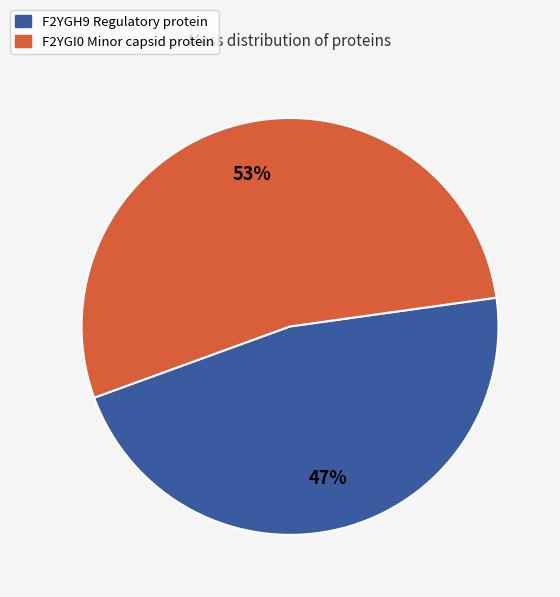

Which category has the biggest portion of the pie?

F2YGI0 Minor capsid protein